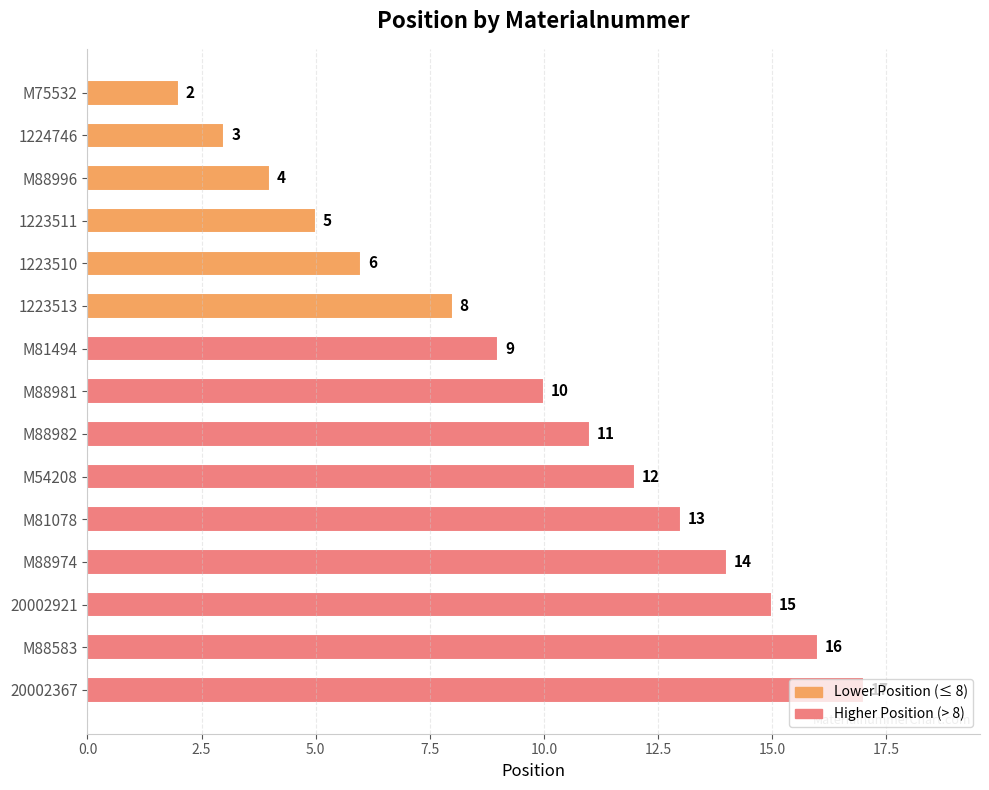

What is the sum of the values at 20002921 and 1223511?

20